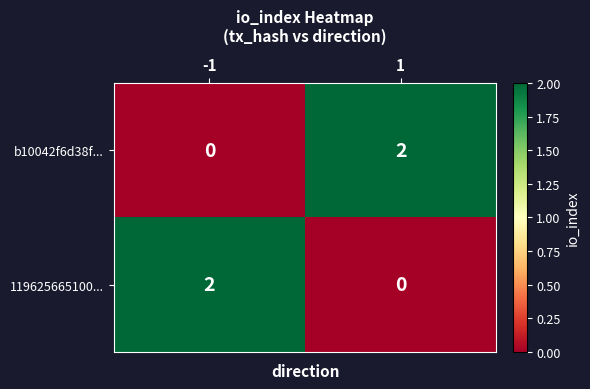

Is it true that 119625665100... equals 2 at -1?

True